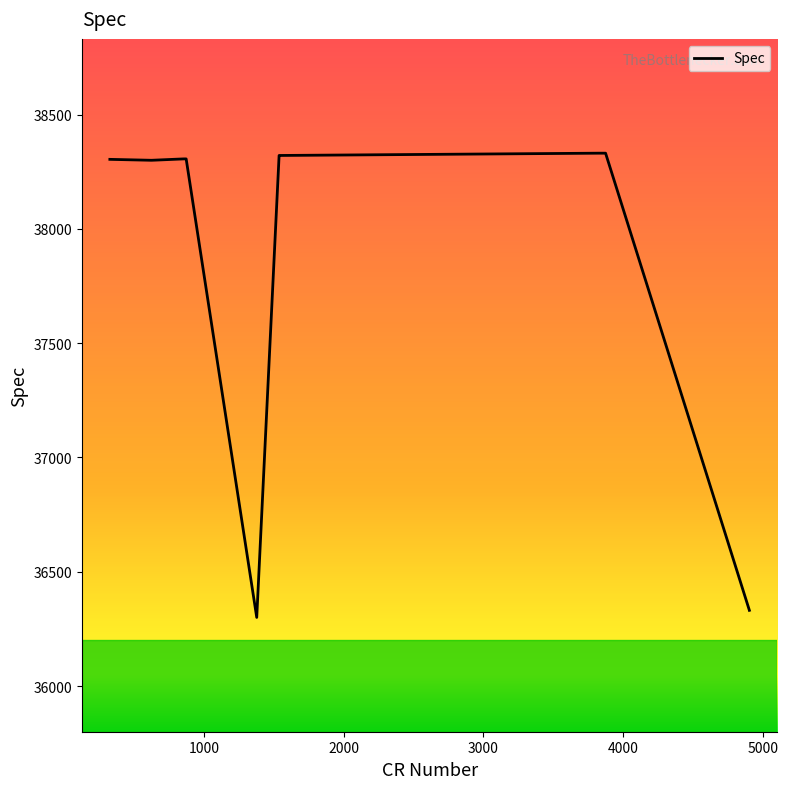

What is the minimum value shown in the chart?

36300